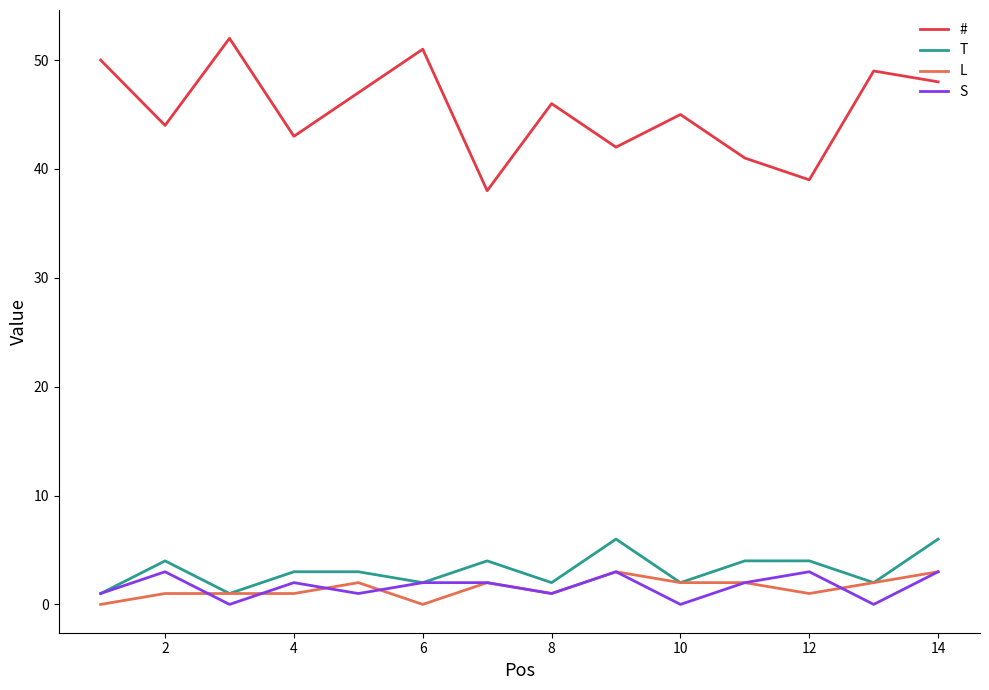

Which series has the widest spread of values?

#